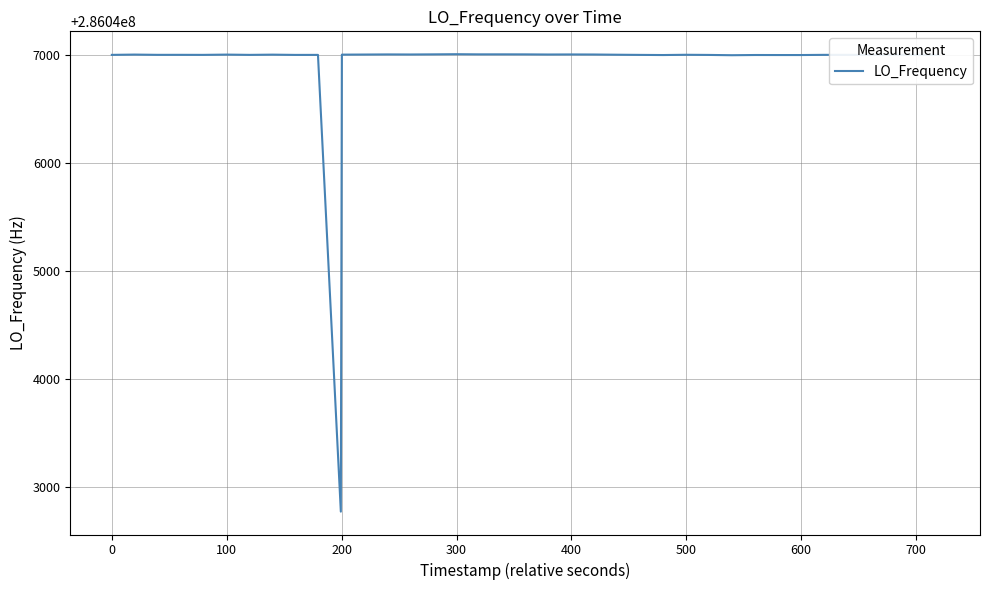

What is the greatest value displayed?

286047004.7